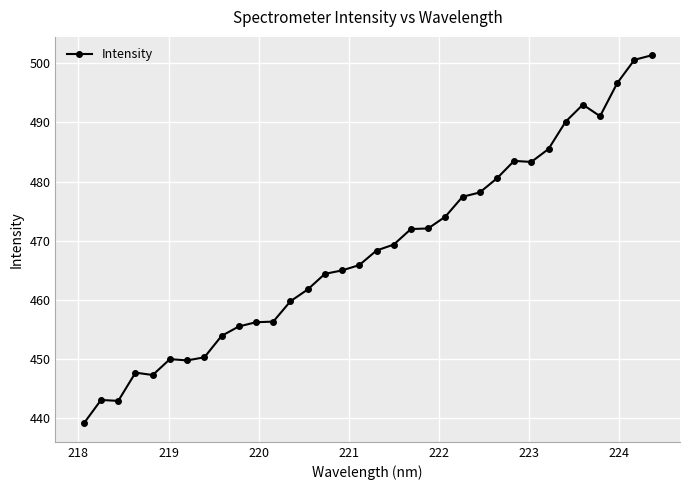

What is the difference between the second highest and minimum values?

61.4